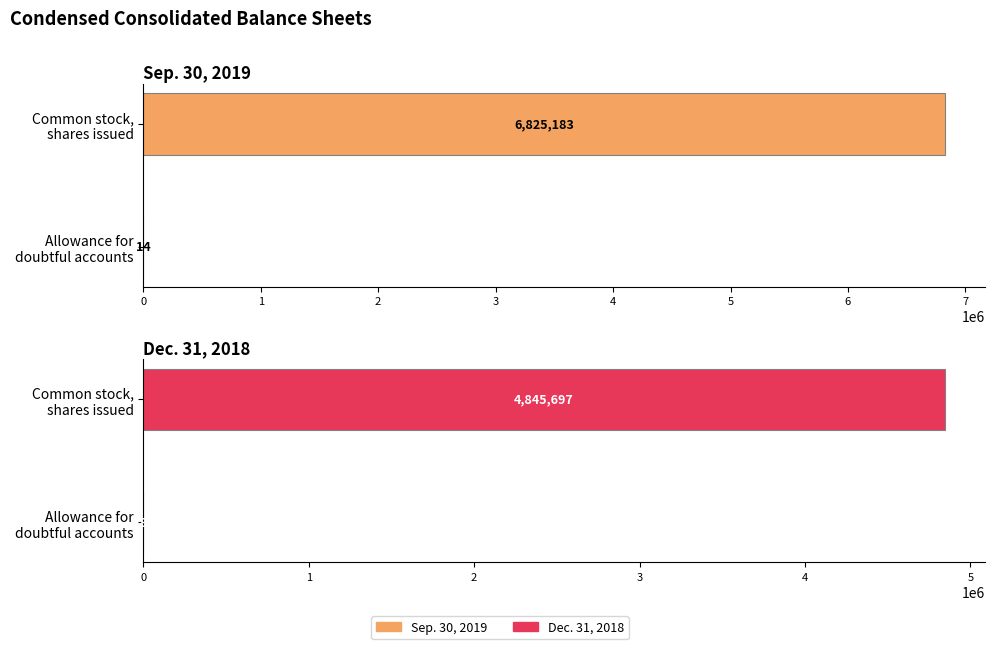

Which has a higher value, Common stock, shares issued or Allowance for doubtful accounts?

Common stock, shares issued